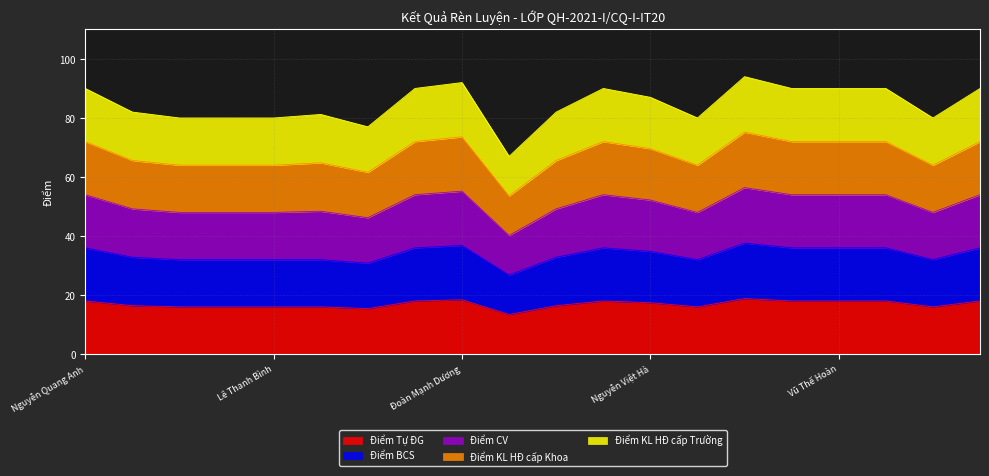

Rank the series at Lê Viết Đạt from highest to lowest value.

Điểm CV, Điểm KL HĐ cấp Khoa, Điểm KL HĐ cấp Trường, Điểm BCS, Điểm Tự ĐG